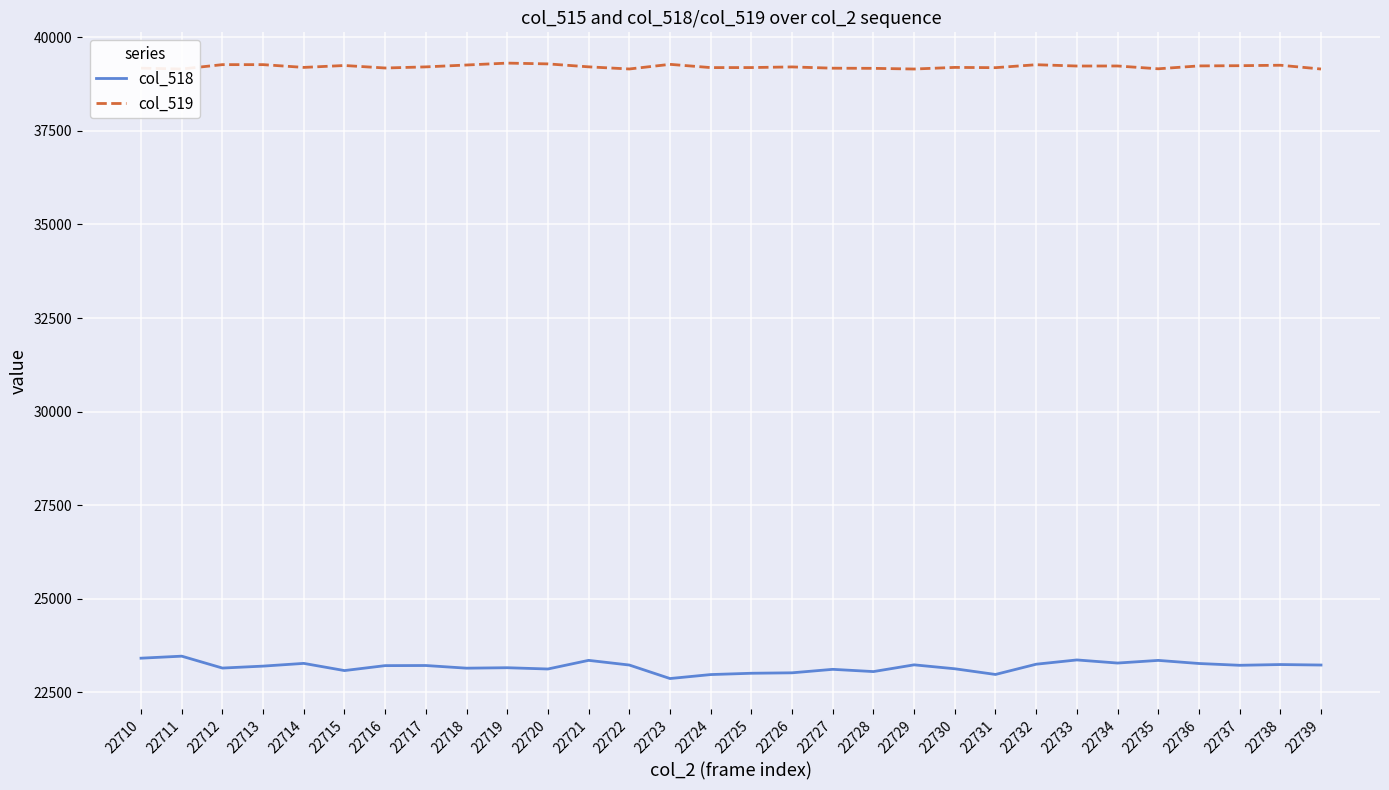

What is the difference between the maximum and minimum values in the col_518 series?

598